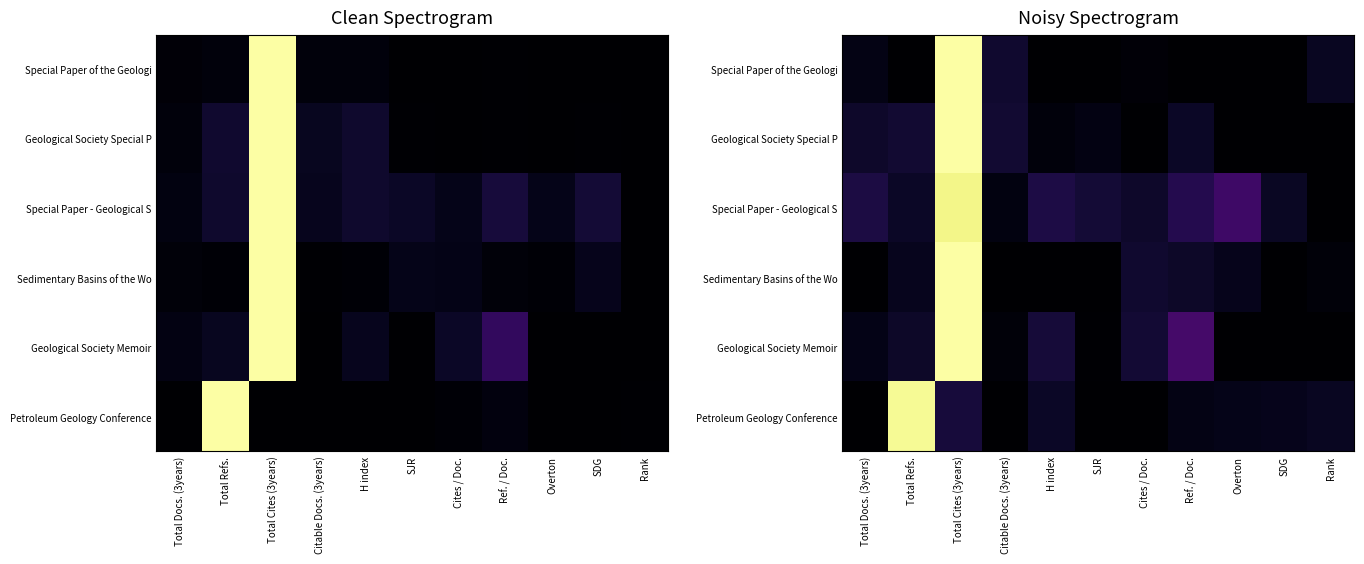

The Geological Society Memoir series shows 0.0 at SDG. True or false?

True